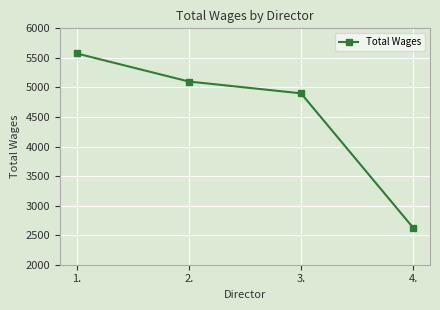

Which category has the lowest value across all series?

4.